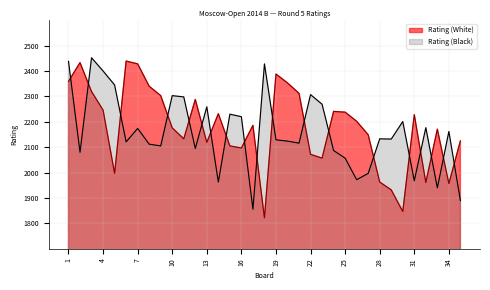

What is the minimum value shown in the chart?

1822